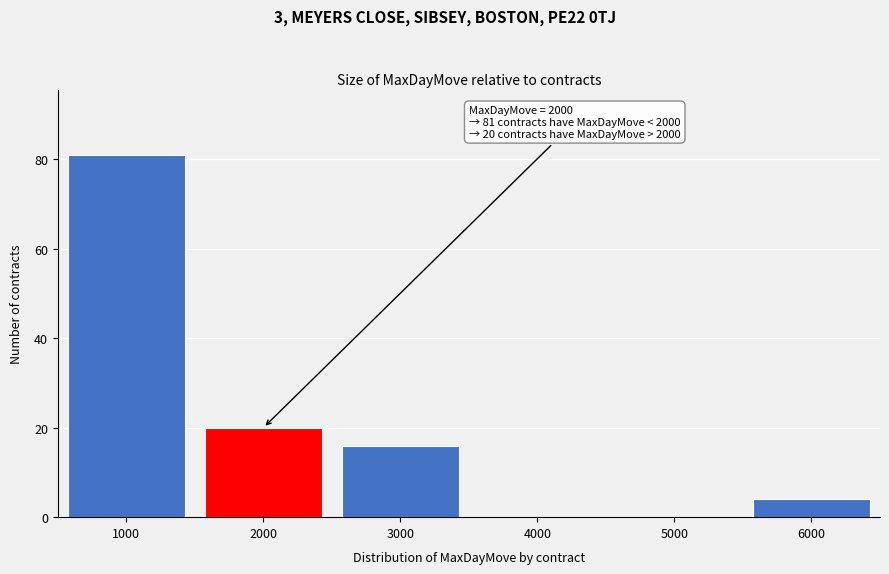

Over which range of the x-axis is the bar tallest?

500 to 1500